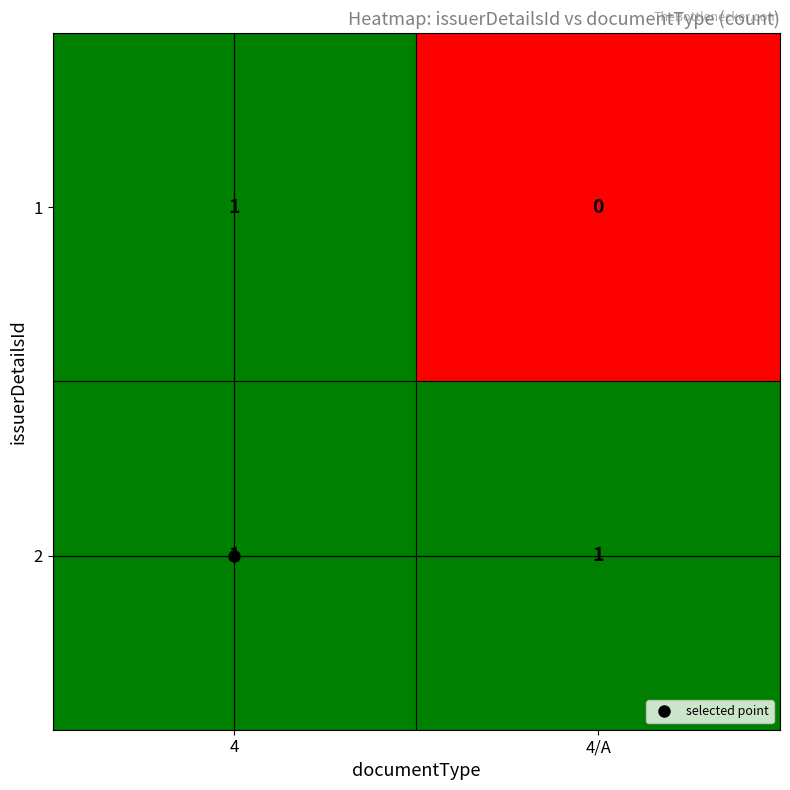

True or false: 1 has a value of 0 at 4/A.

True